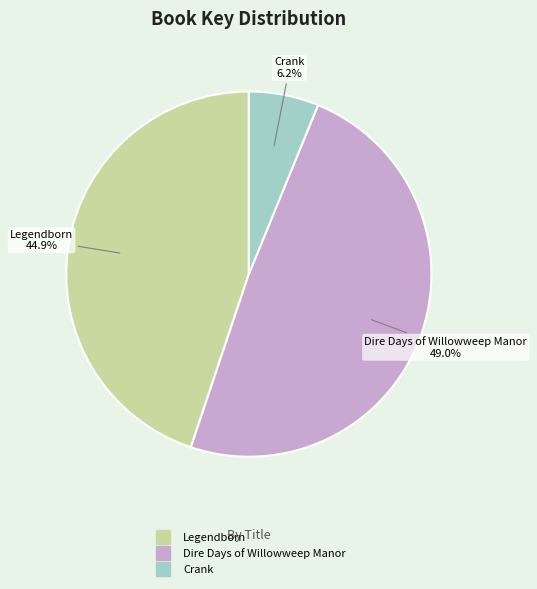

Which category has the biggest portion of the pie?

Dire Days of Willowweep Manor